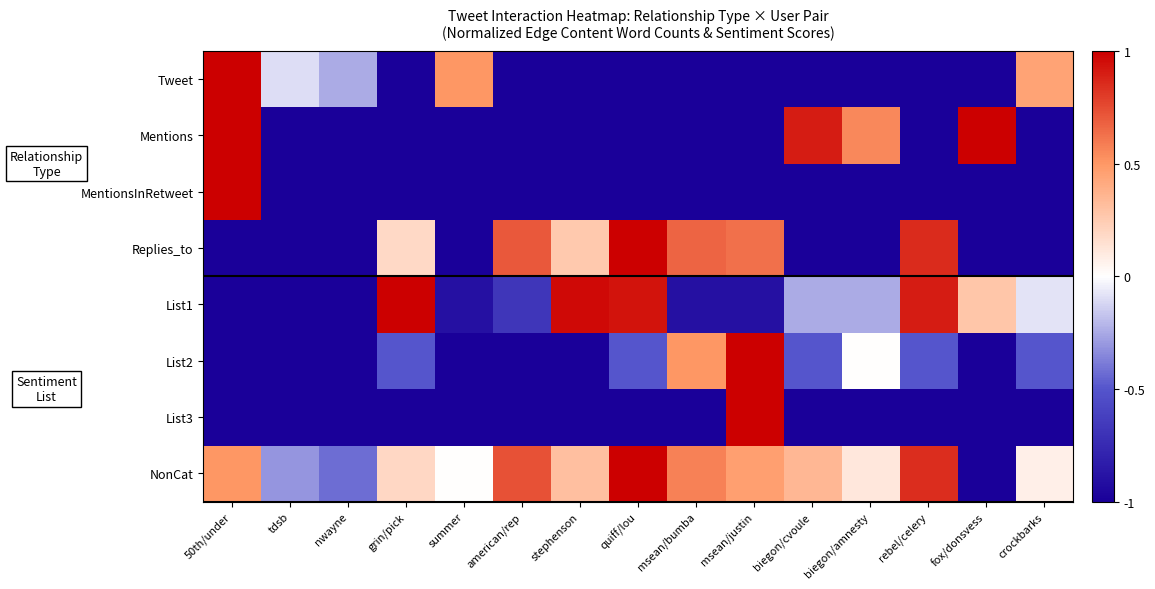

List the series in order of their peak value, lowest first.

Tweet, Mentions, MentionsInRetweet, Replies_to, List1, List2, List3, NonCat